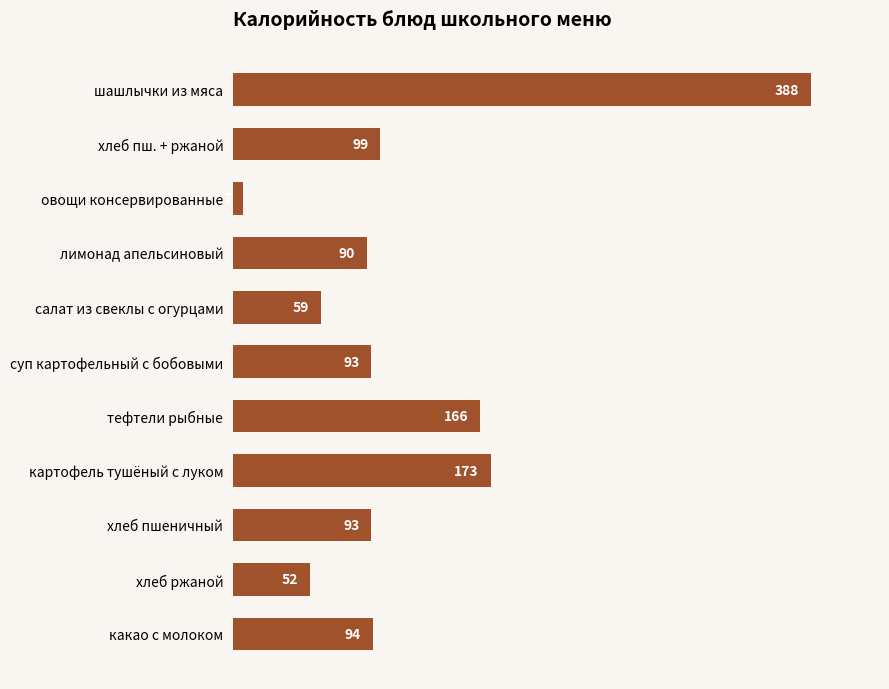

Does the chart contain any negative values?

No